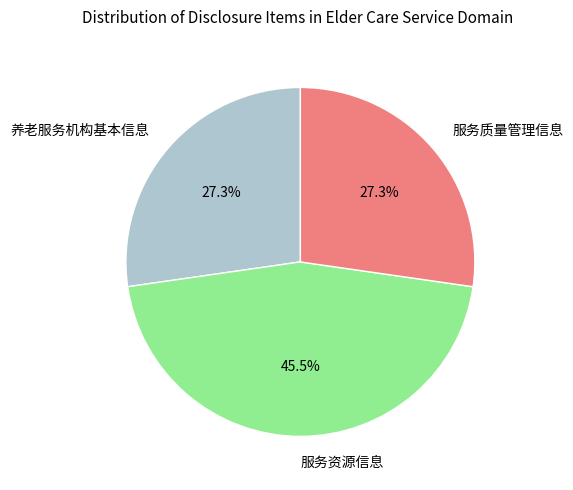

Between 服务资源信息 and 服务质量管理信息, which is larger?

服务资源信息